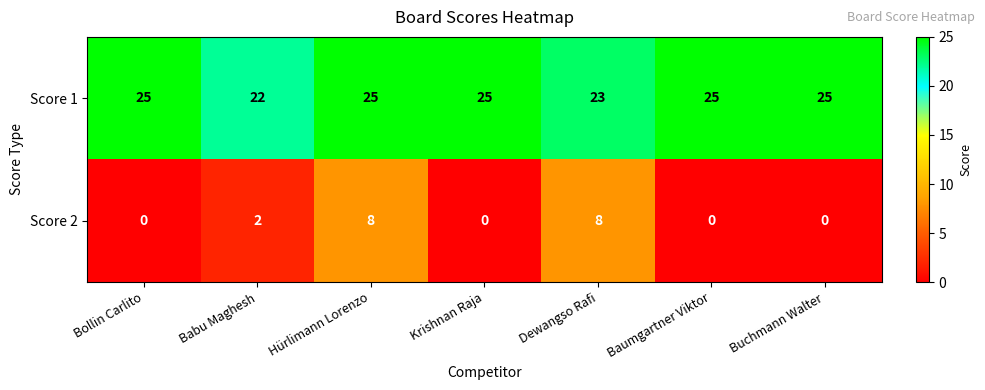

Is it true that Score 1 equals 25 at Bollin Carlito?

True